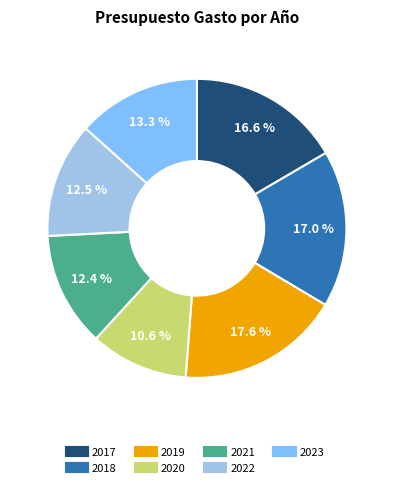

How many slices are in this pie chart?

7